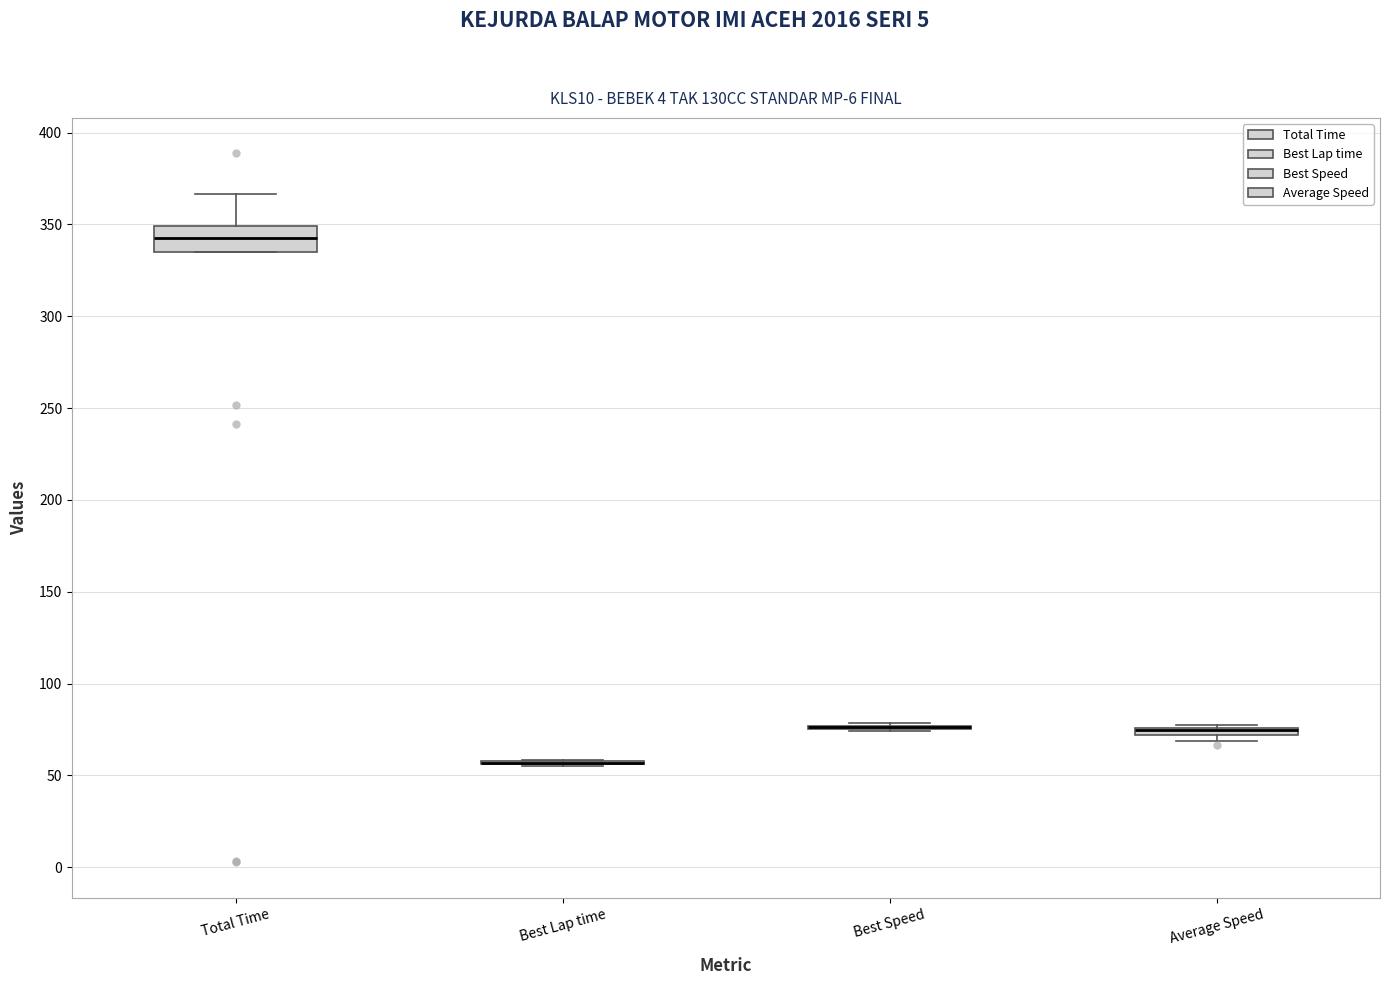

Comparing the boxes themselves (not the whiskers), which one is the tallest?

Total Time